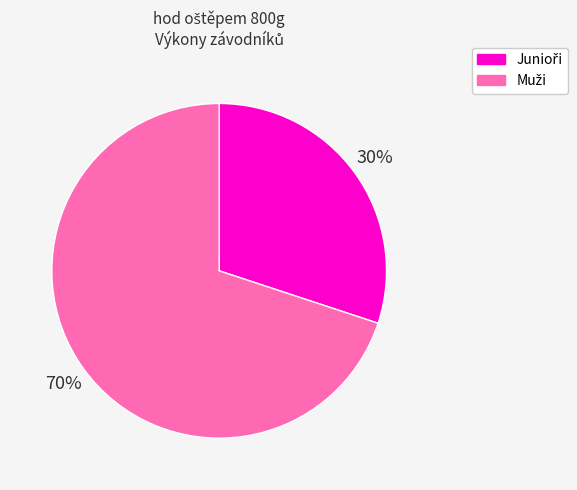

Is there any slice that represents more than half of the pie?

Yes